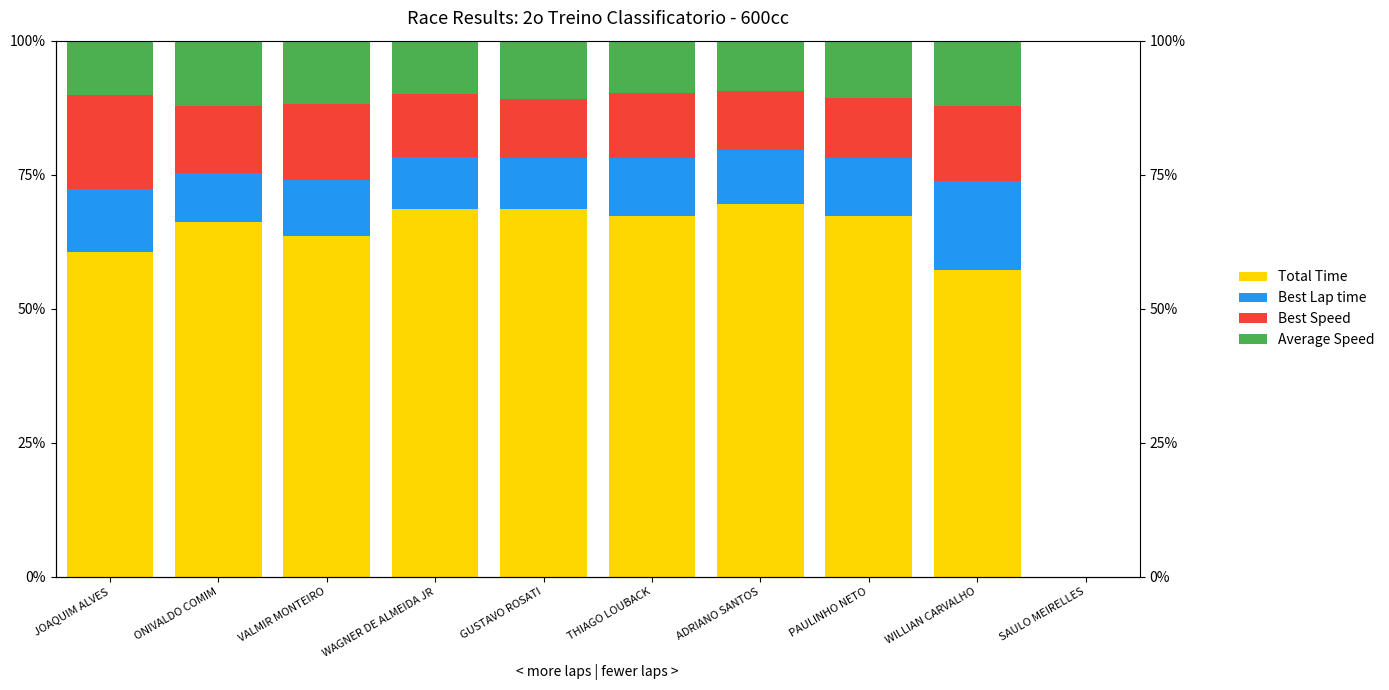

At which label does Total Time first exceed 67?

WAGNER DE ALMEIDA JR